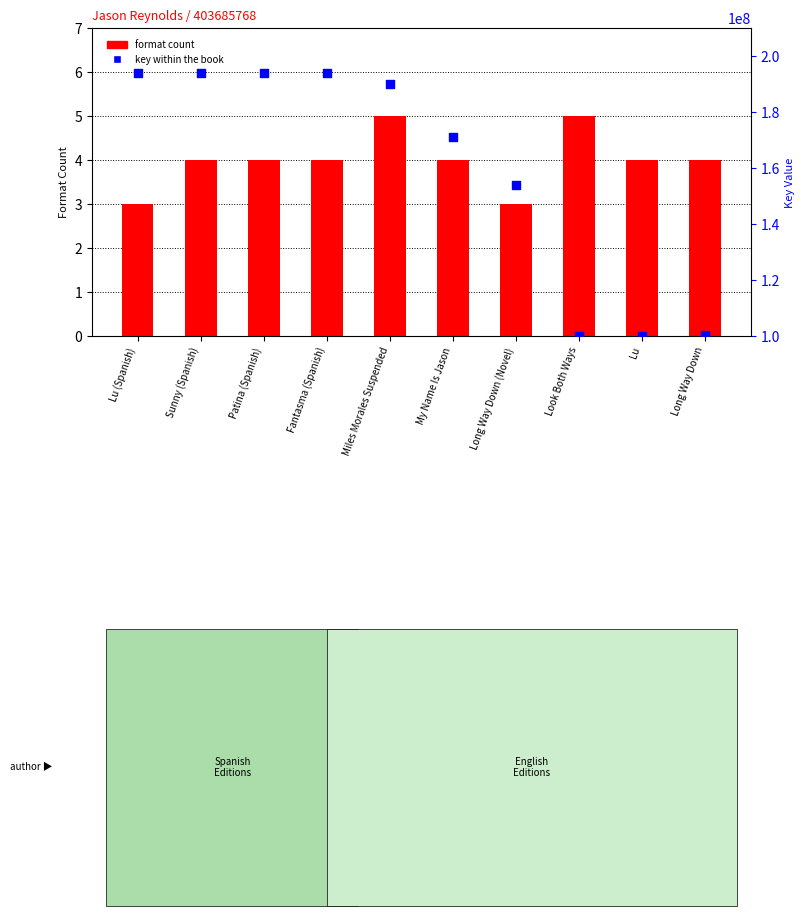

Which series has the largest total across all categories?

key within the book